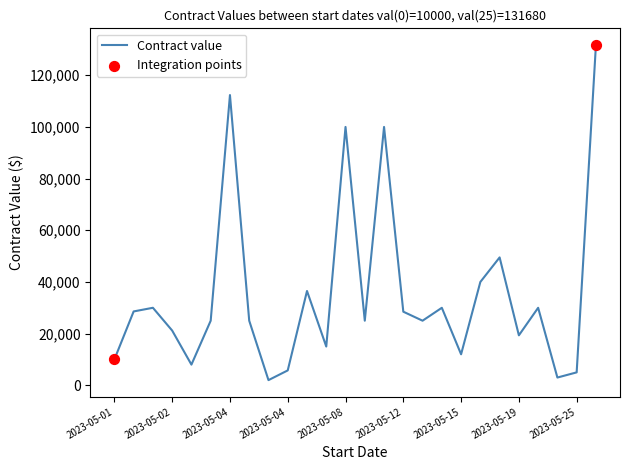

What is the maximum value shown in the chart?

131680.0